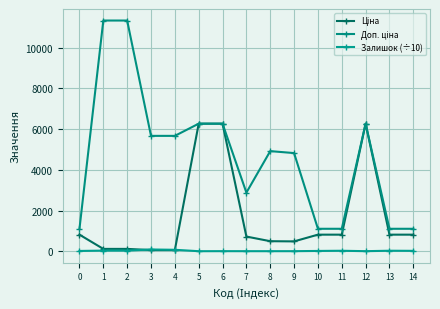

What is the value of the Залишок (÷10) point at the 8th from the left?

1.1